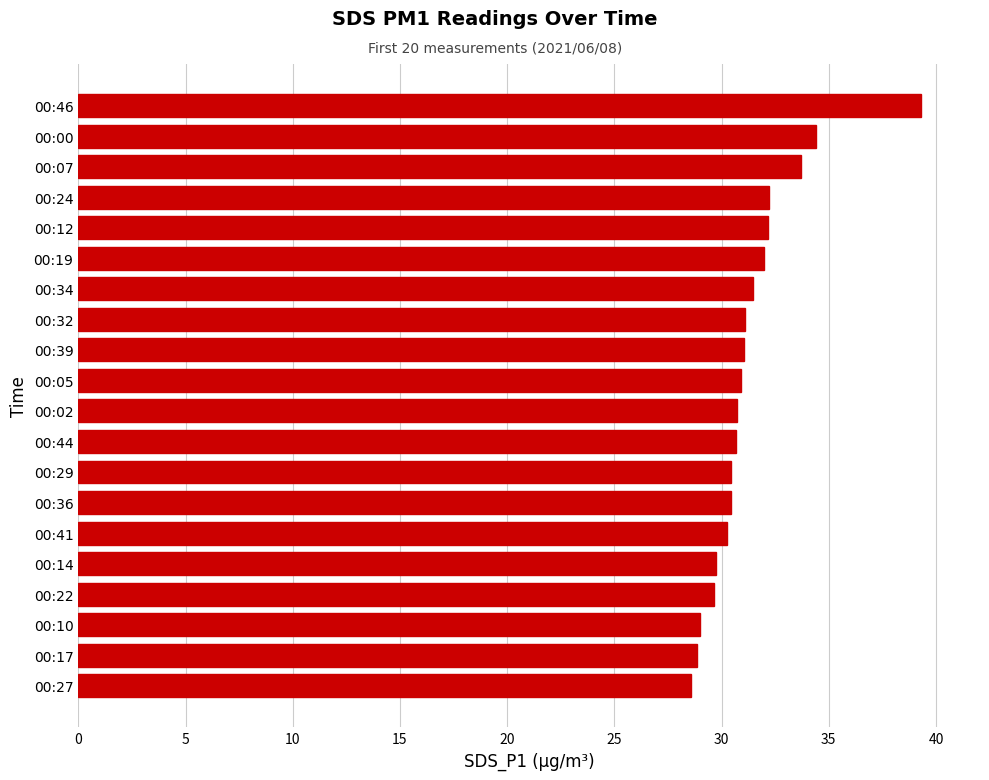

True or false: the data shows 32.2 at 00:24.

True